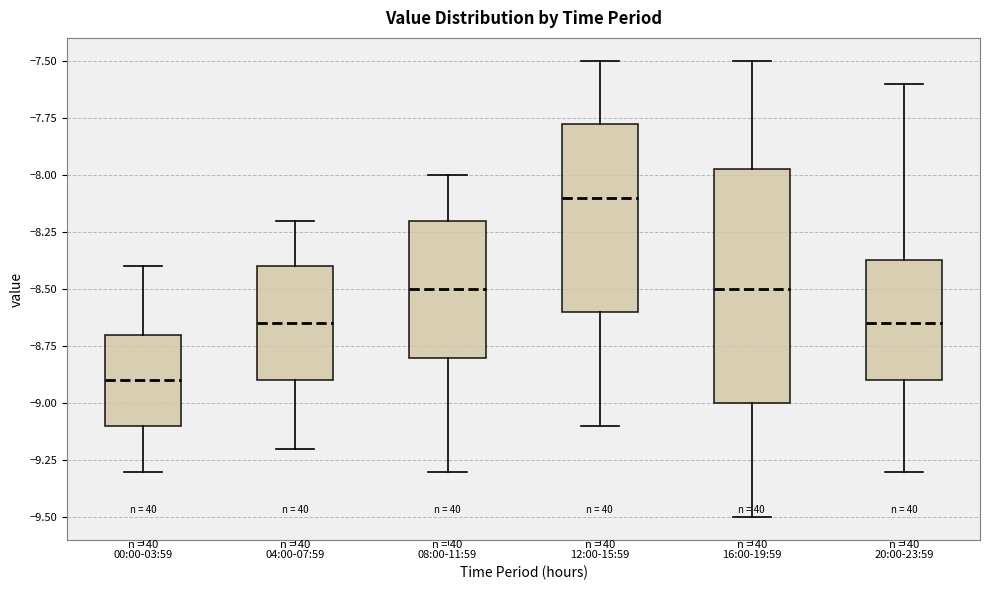

Comparing the boxes themselves (not the whiskers), which one is the tallest?

16:00-19:59